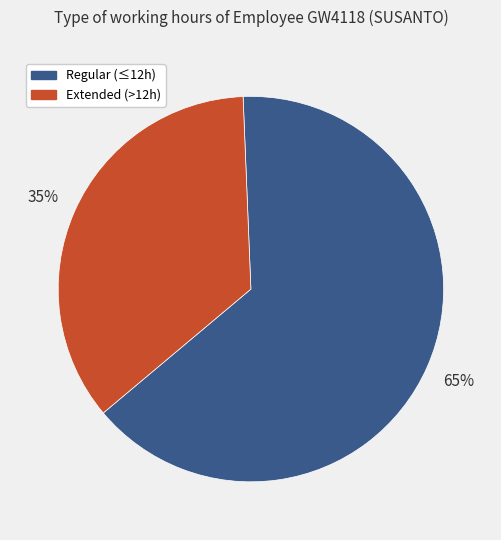

To the nearest percent, what is the average slice percentage?

50%